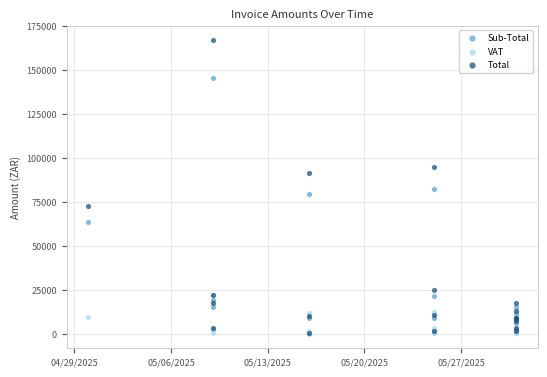

Which series contains the lowest Y value?

VAT